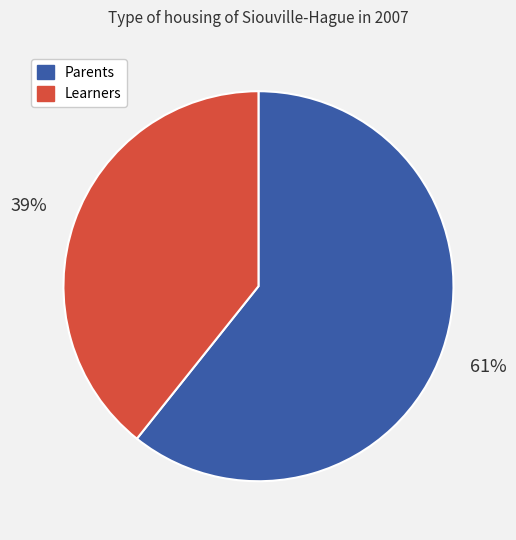

True or false: Learners accounts for 39% of the total.

True